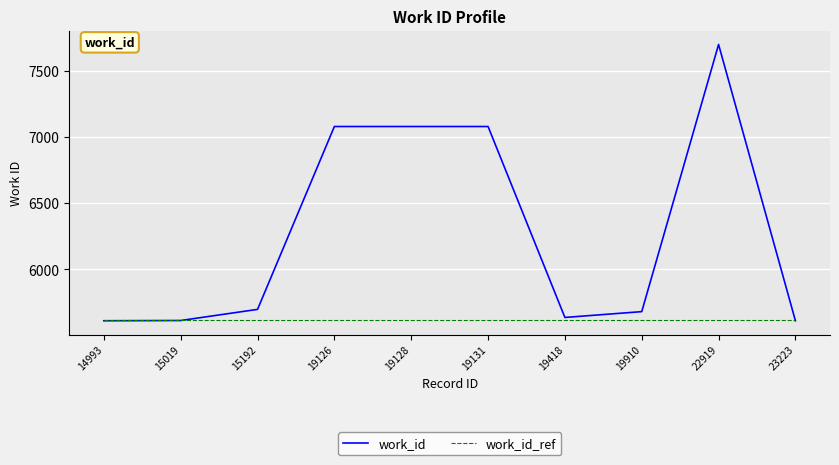

Which series has the widest spread of values?

work_id